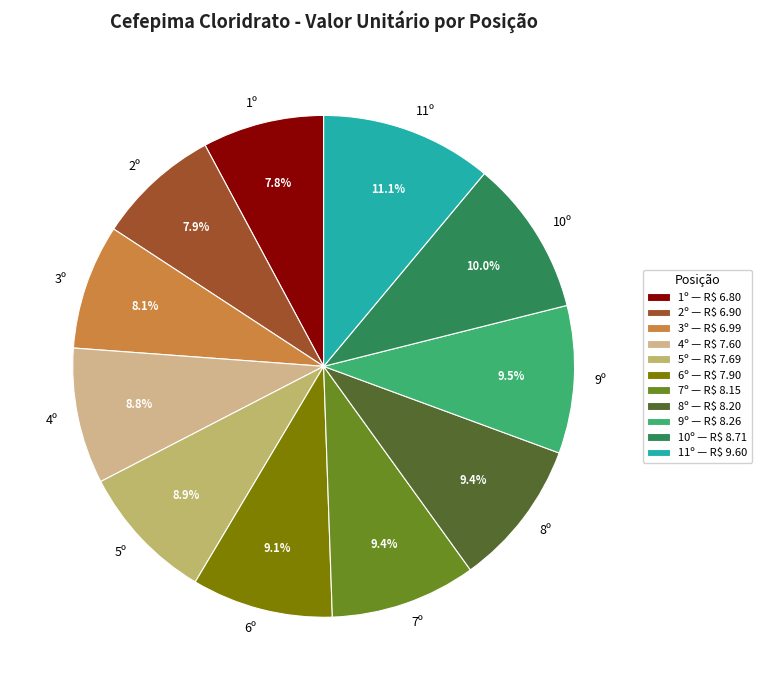

Do 1º and 5º together represent more than half of the pie?

No